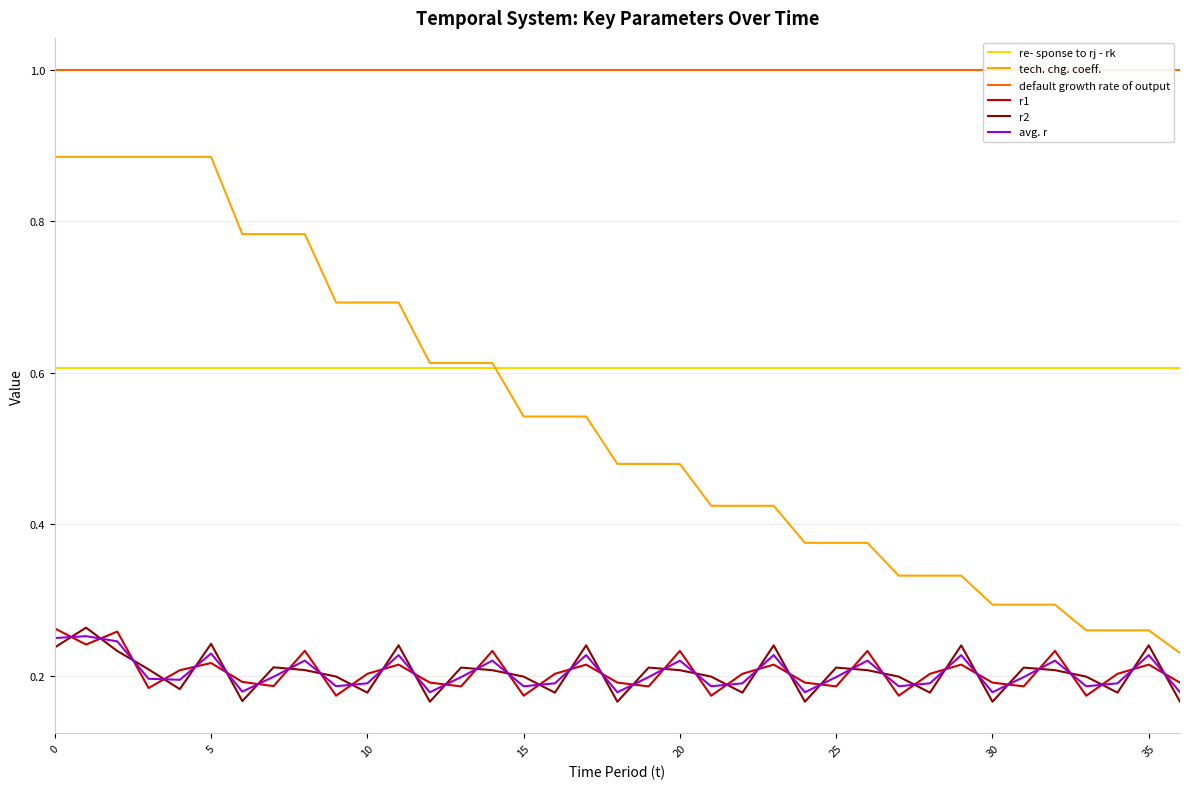

Does the chart display data point markers on the line(s)?

No